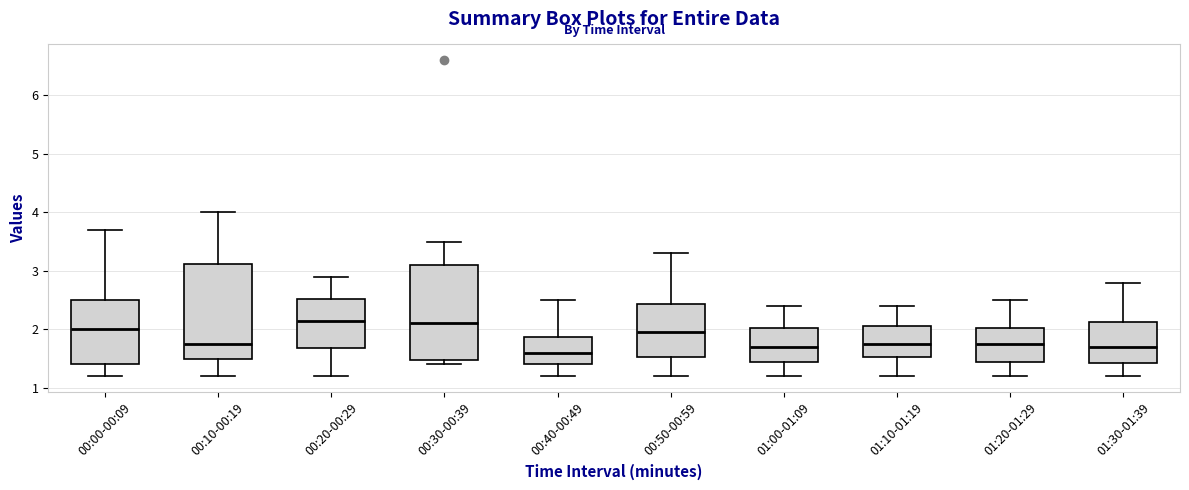

Reading left to right, read every box against the y-axis: the position of its median line, the range the box covers, and the ends of its whiskers. The values are not printed on the chart, so give them approximately, as read against the axis.

00:00-00:09: median 2.0, box 1.4 to 2.5, whiskers 1.2 to 3.7
00:10-00:19: median 1.8, box 1.5 to 3.1, whiskers 1.2 to 4.0
00:20-00:29: median 2.2, box 1.7 to 2.5, whiskers 1.2 to 2.9
00:30-00:39: median 2.1, box 1.5 to 3.1, whiskers 1.4 to 3.5
00:40-00:49: median 1.6, box 1.4 to 1.9, whiskers 1.2 to 2.5
00:50-00:59: median 2.0, box 1.5 to 2.4, whiskers 1.2 to 3.3
01:00-01:09: median 1.7, box 1.5 to 2.0, whiskers 1.2 to 2.4
01:10-01:19: median 1.8, box 1.5 to 2.1, whiskers 1.2 to 2.4
01:20-01:29: median 1.8, box 1.5 to 2.0, whiskers 1.2 to 2.5
01:30-01:39: median 1.7, box 1.4 to 2.1, whiskers 1.2 to 2.8